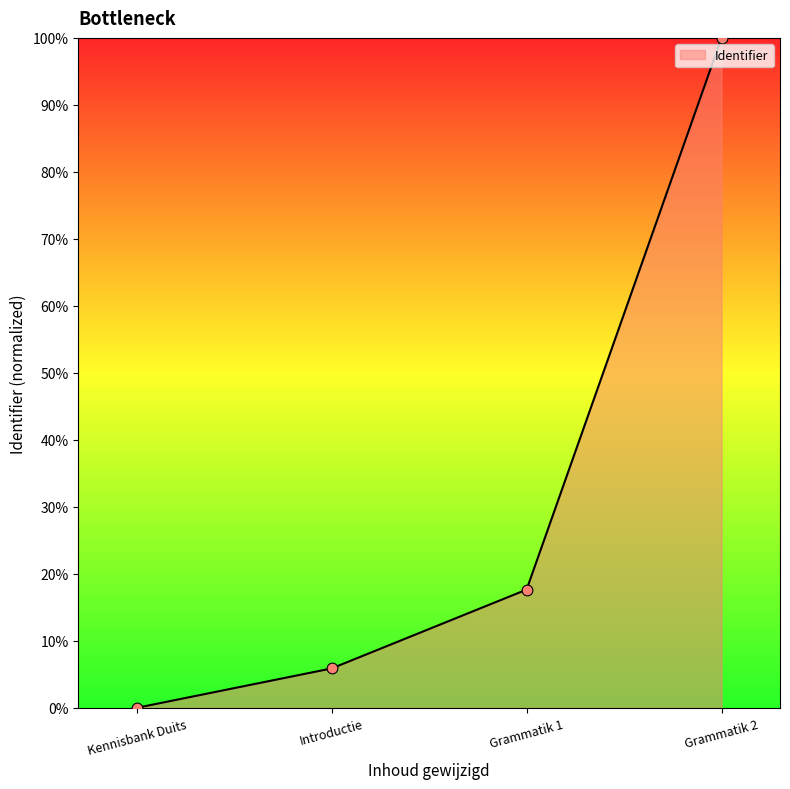

What is the change in value from Introductie to Grammatik 2?

+94.1